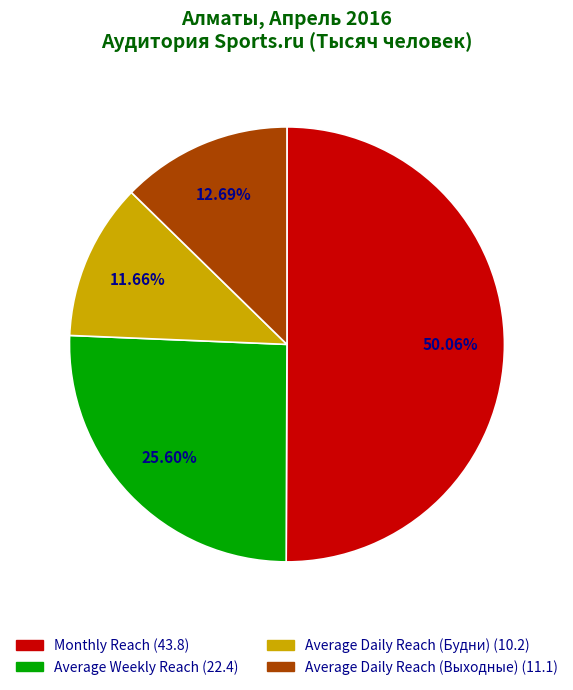

Which slice represents more than half of the pie?

Monthly Reach